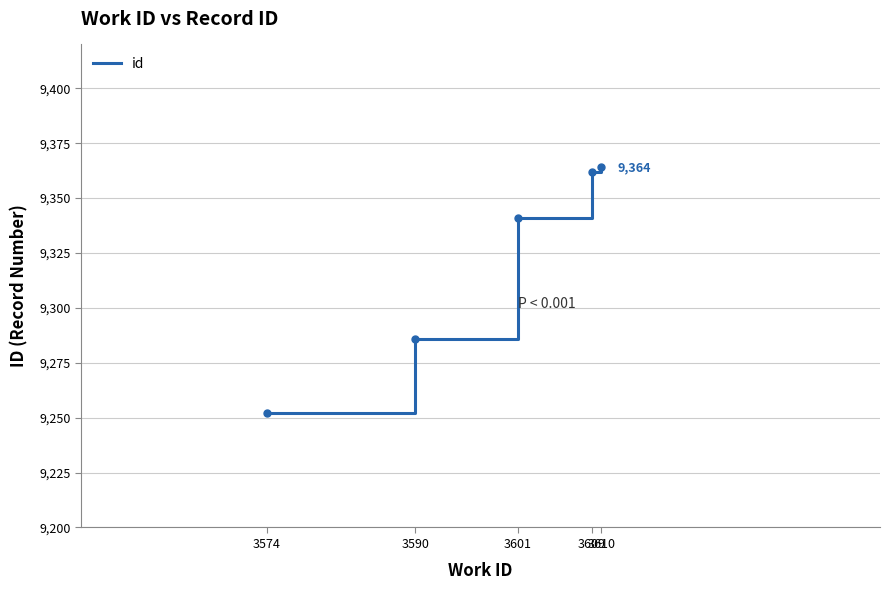

Reading left to right, transcribe all the data shown in this chart.

3574=9252	3590=9286	3601=9341	3609=9362	3610=9364